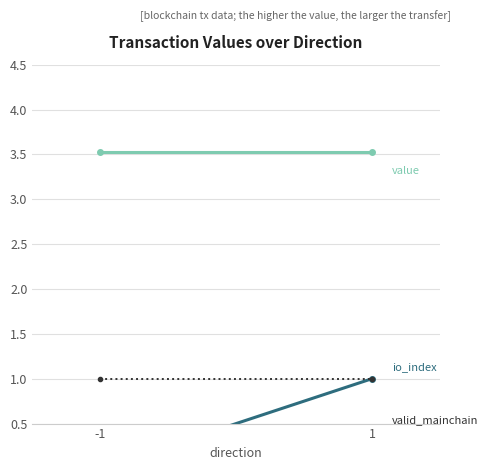

Is this an area chart (filled region under the line)?

No